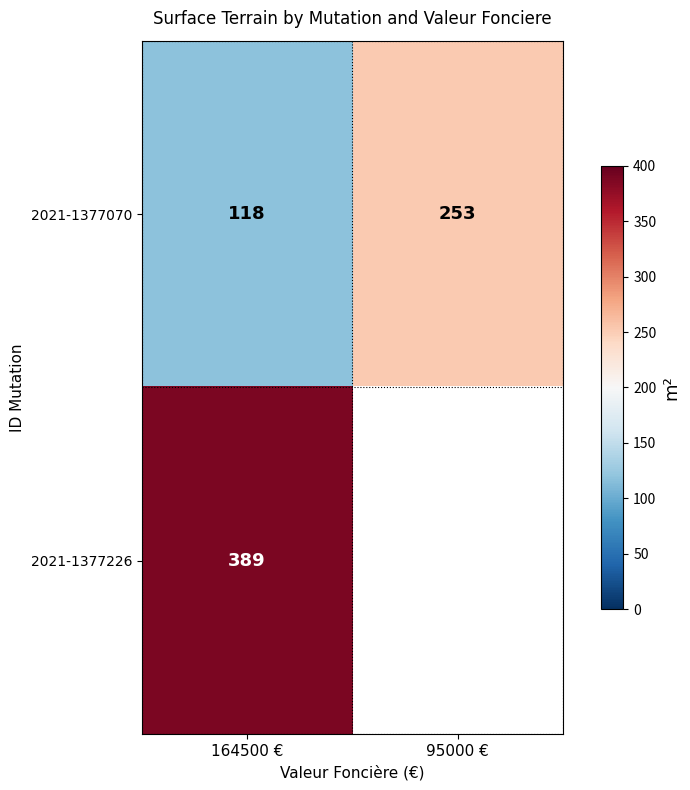

Is the value of 2021-1377070 at 164500 € greater than the value of 2021-1377226 at 164500 €?

No